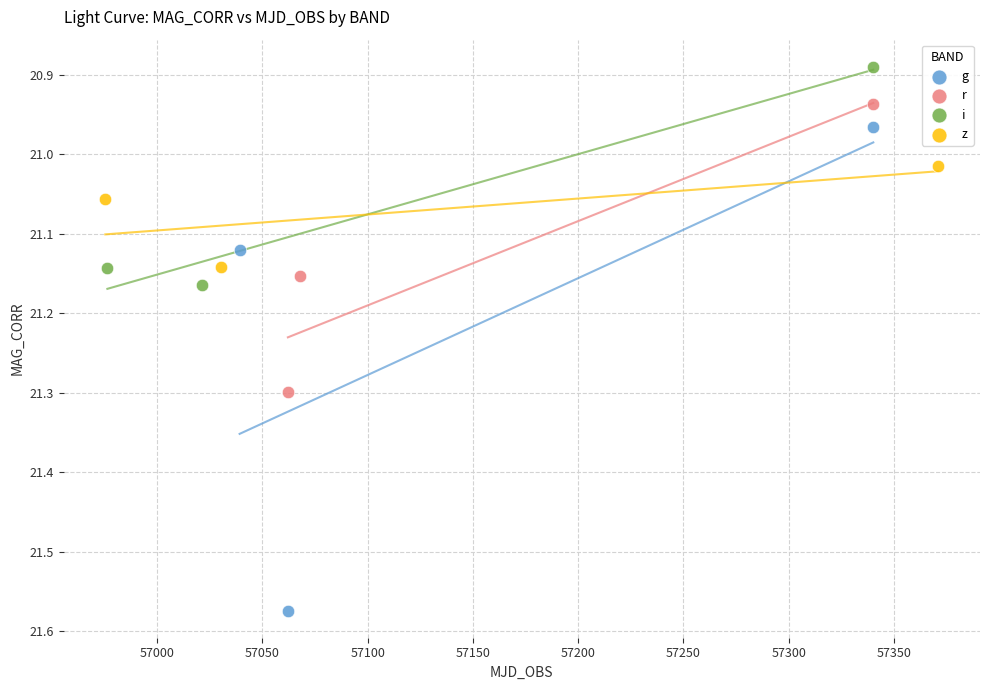

Which series contains the highest Y value?

g